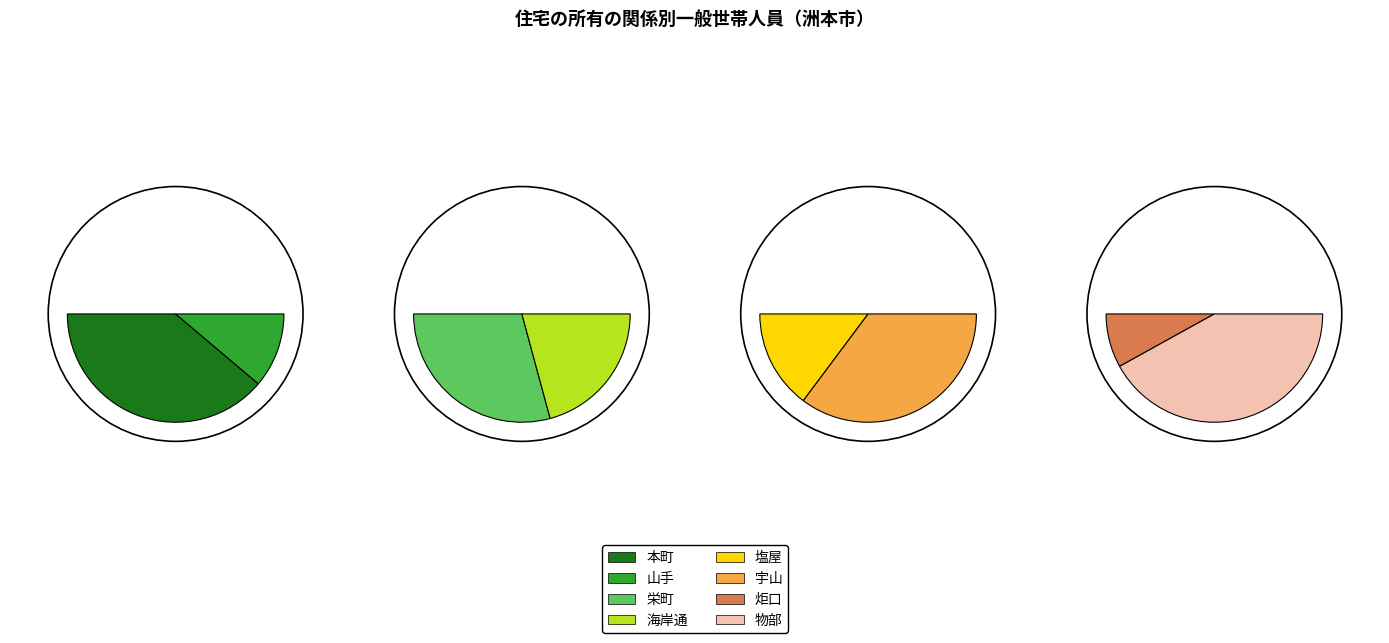

How many slices are in this pie chart?

8